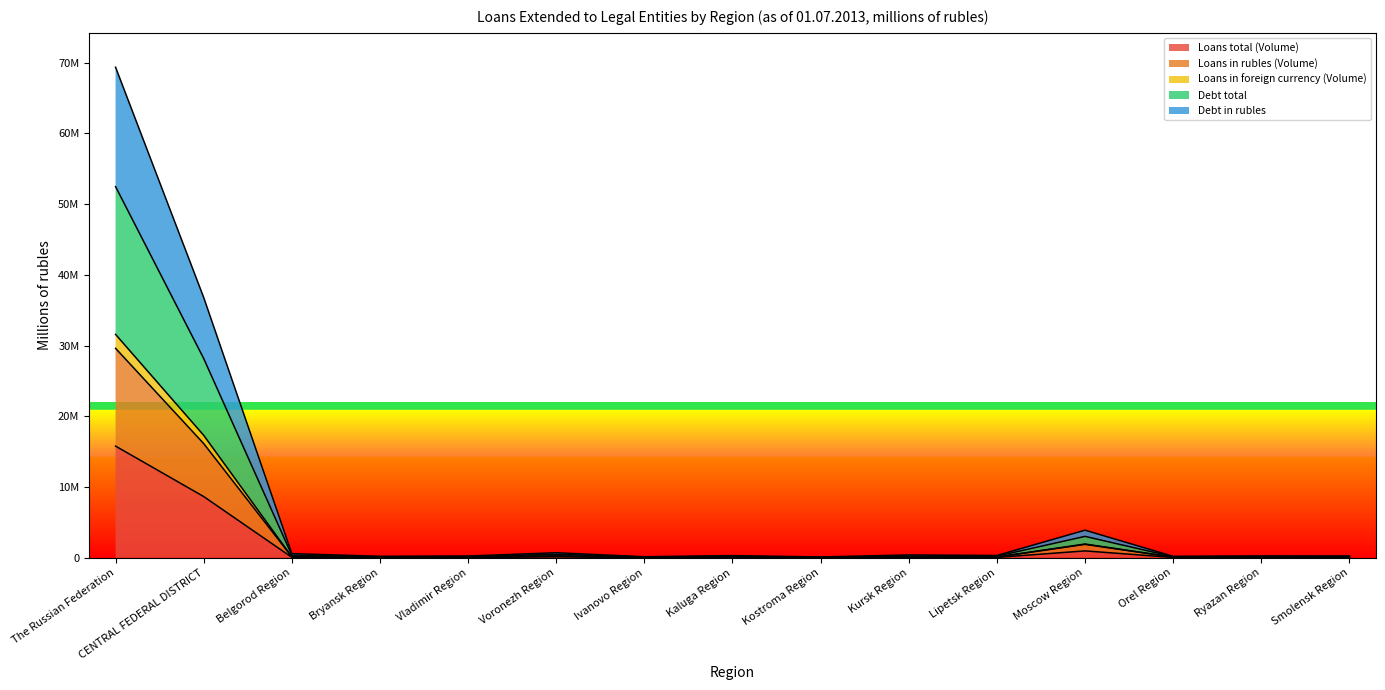

Rank the categories by Loans in rubles (Volume) value from highest to lowest.

The Russian Federation, CENTRAL FEDERAL DISTRICT, Moscow Region, Voronezh Region, Belgorod Region, Smolensk Region, Kaluga Region, Lipetsk Region, Vladimir Region, Ryazan Region, Kursk Region, Orel Region, Bryansk Region, Ivanovo Region, Kostroma Region